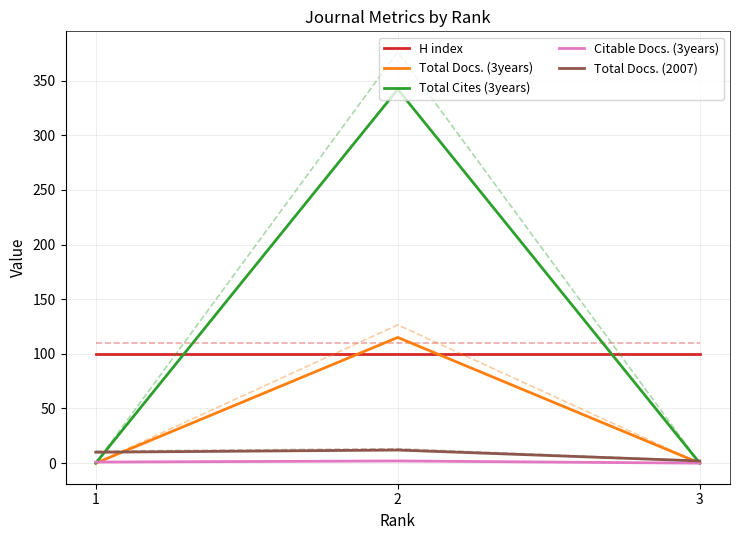

What is the greatest value displayed?

342